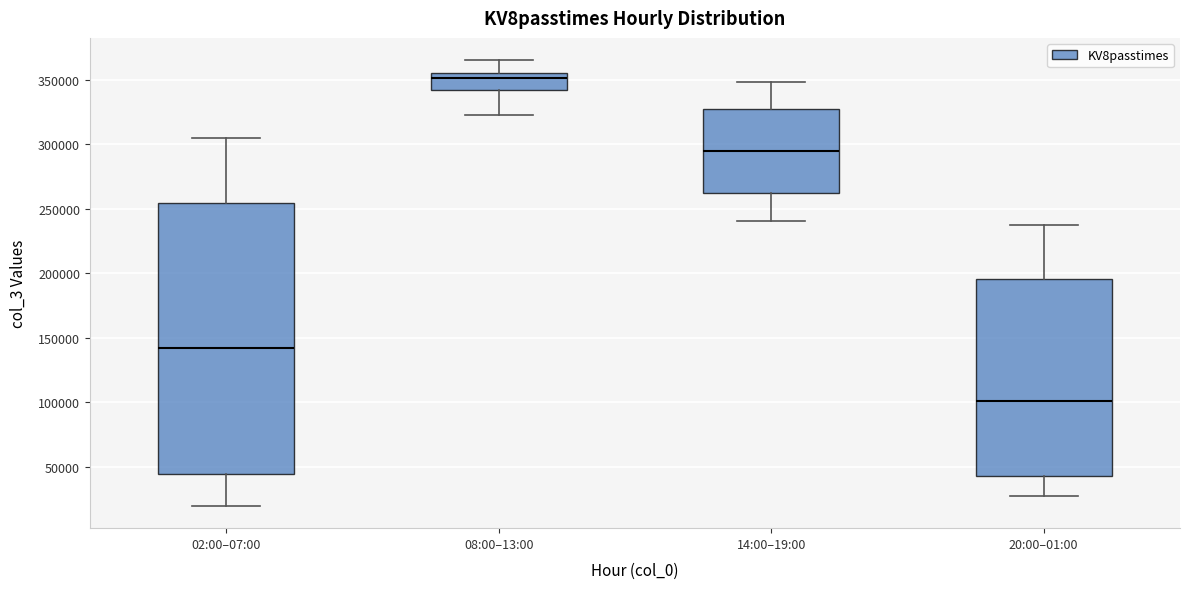

Which box has the lowest median line?

20:00–01:00